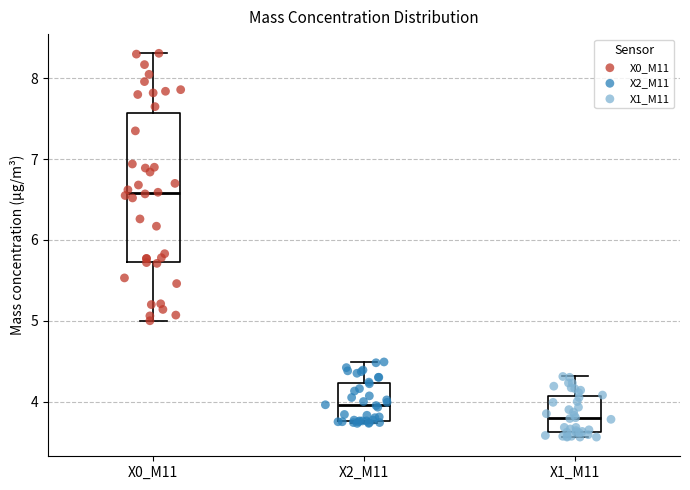

Which box is the tallest, from its lower edge to its upper edge?

X0_M11